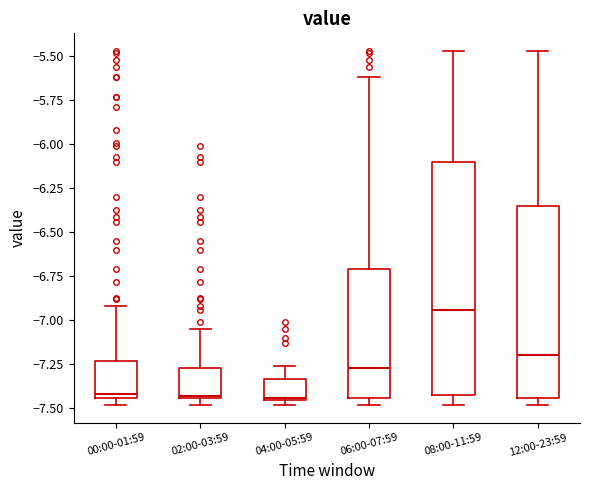

Reading left to right, transcribe this box plot: for each box, give where its median line is, the range the box spans, and where its two whiskers end, as read against the y-axis. The values are not printed on the chart, so give them approximately, as read against the axis.

00:00-01:59: median -7.40, box -7.45 to -7.25, whiskers -7.50 to -6.90
02:00-03:59: median -7.45, box -7.45 to -7.25, whiskers -7.50 to -7.05
04:00-05:59: median -7.45, box -7.45 to -7.35, whiskers -7.50 to -7.25
06:00-07:59: median -7.25, box -7.45 to -6.70, whiskers -7.50 to -5.60
08:00-11:59: median -6.95, box -7.40 to -6.10, whiskers -7.50 to -5.45
12:00-23:59: median -7.20, box -7.45 to -6.35, whiskers -7.50 to -5.45